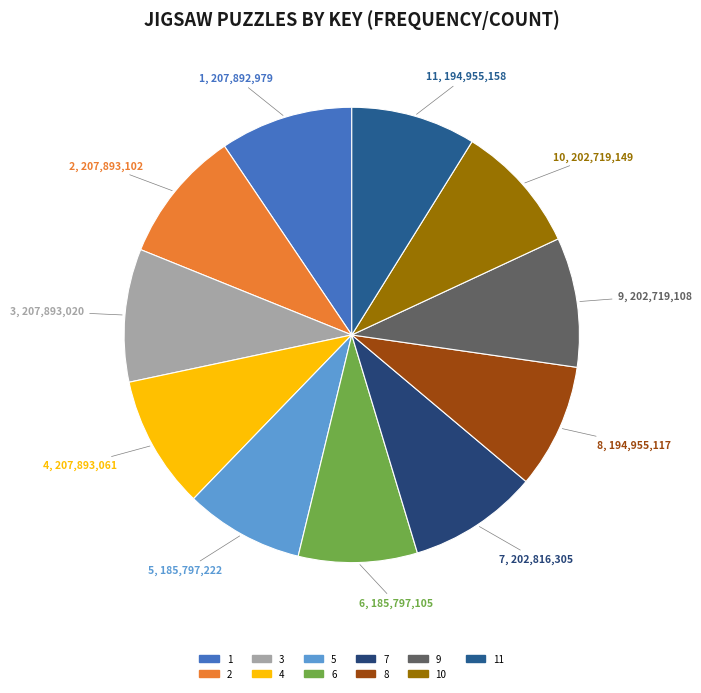

Count the number of slices in the pie.

11